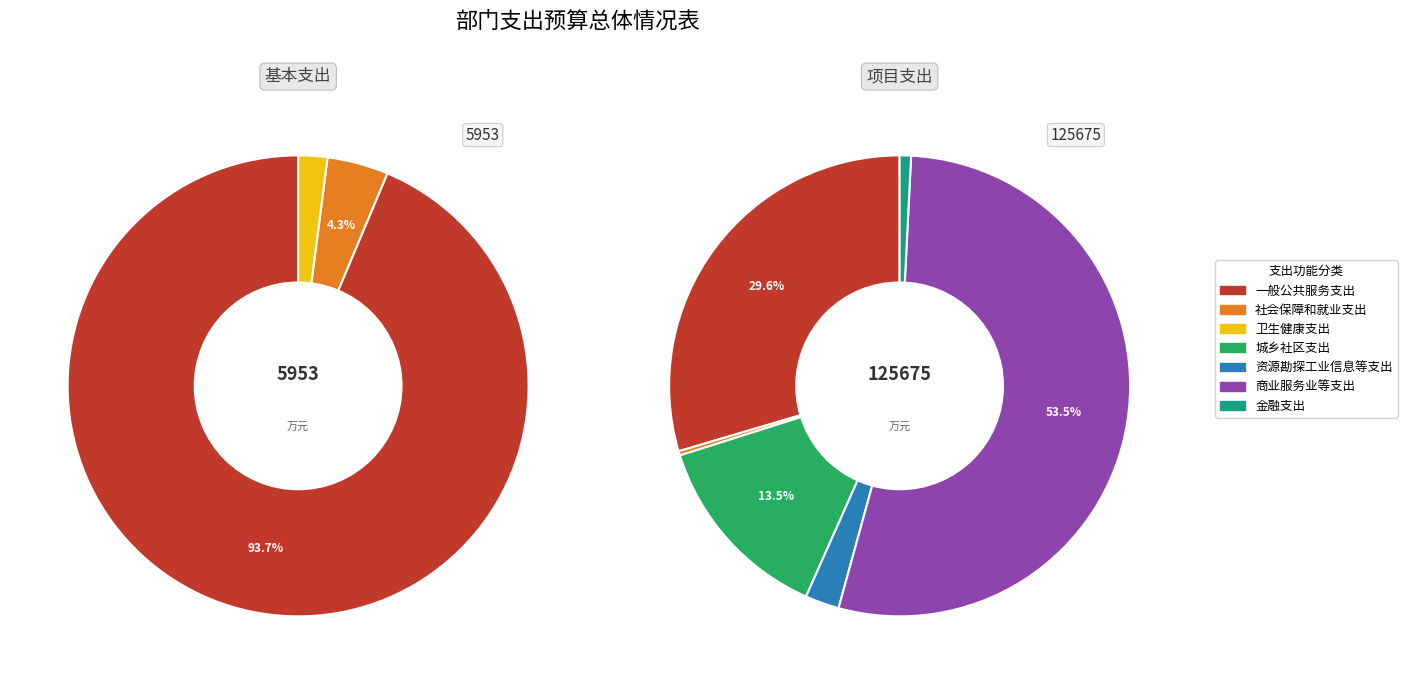

The 城乡社区支出 slice represents 4% of the pie. True or false?

False